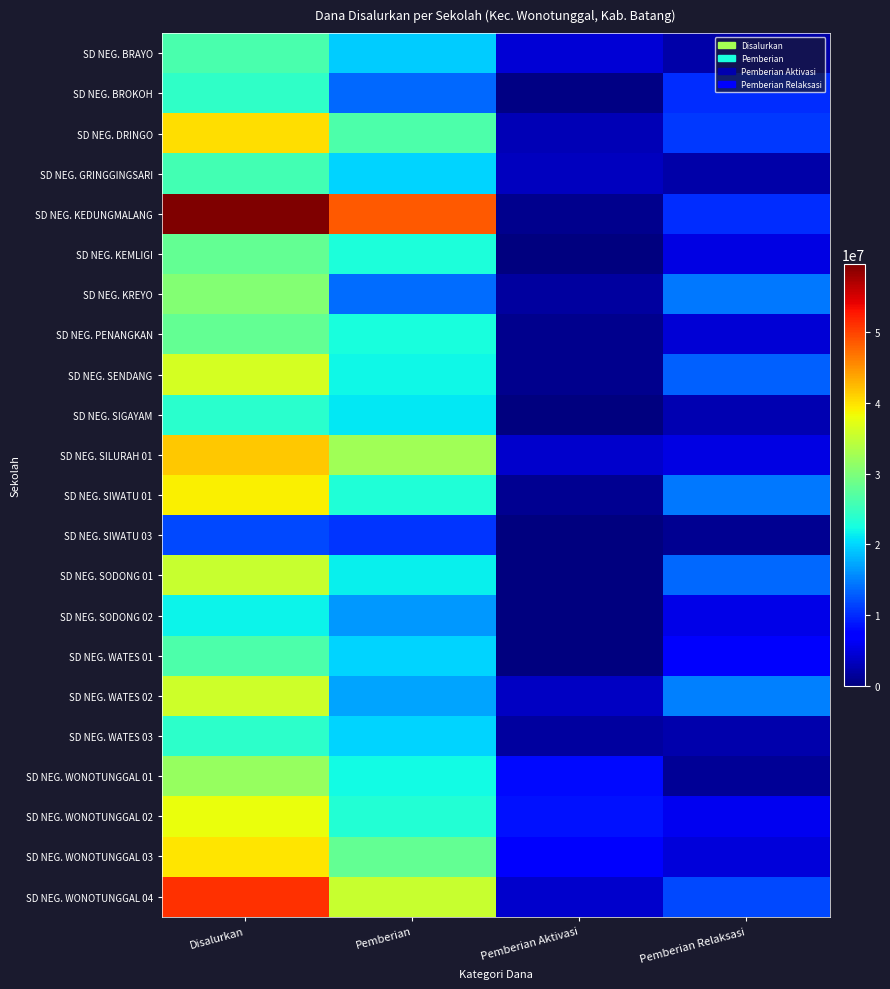

Between Pemberian Aktivasi and Pemberian, which is larger?

Pemberian